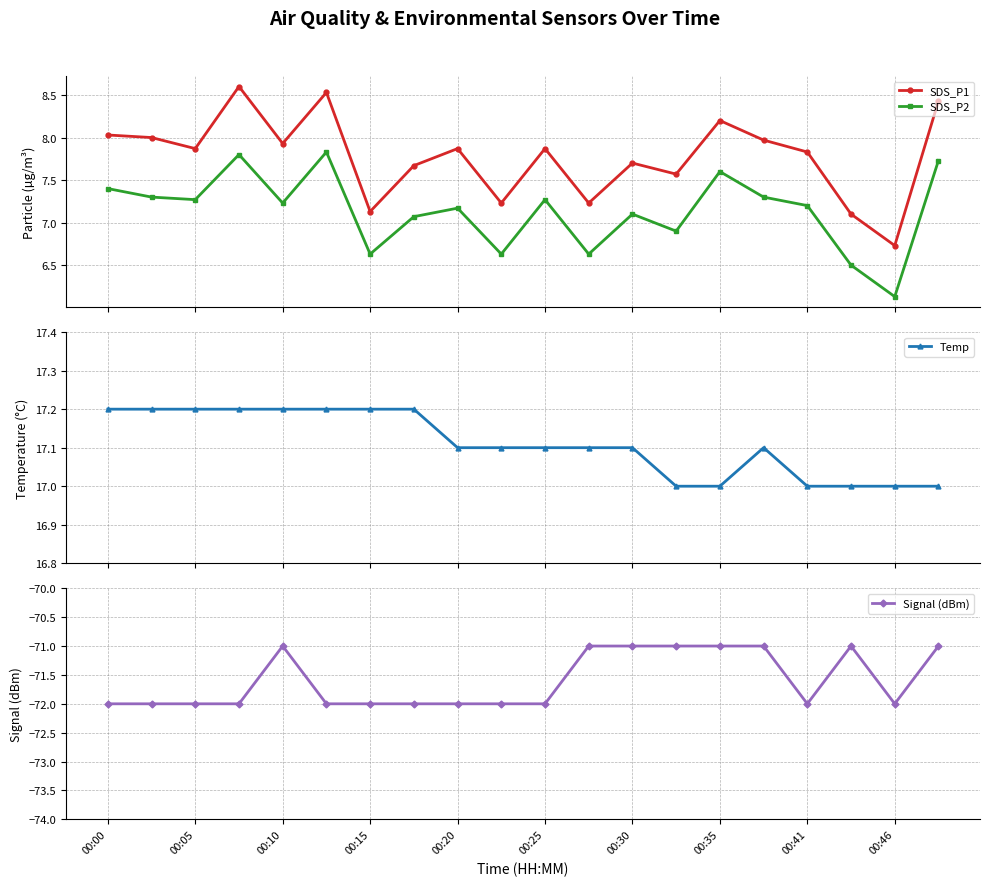

Reading left to right, extract all data points from this chart.

SDS_P1: 8.0	8.0	7.9	8.6	7.9	8.5	7.1	7.7	7.9	7.2	7.9	7.2	7.7	7.6	8.2	8.0	7.8	7.1	6.7	8.4
SDS_P2: 7.4	7.3	7.3	7.8	7.2	7.8	6.6	7.1	7.2	6.6	7.3	6.6	7.1	6.9	7.6	7.3	7.2	6.5	6.1	7.7
Temp: 17.2	17.2	17.2	17.2	17.2	17.2	17.2	17.2	17.1	17.1	17.1	17.1	17.1	17.0	17.0	17.1	17.0	17.0	17.0	17.0
Signal (dBm): -72.0	-72.0	-72.0	-72.0	-71.0	-72.0	-72.0	-72.0	-72.0	-72.0	-72.0	-71.0	-71.0	-71.0	-71.0	-71.0	-72.0	-71.0	-72.0	-71.0